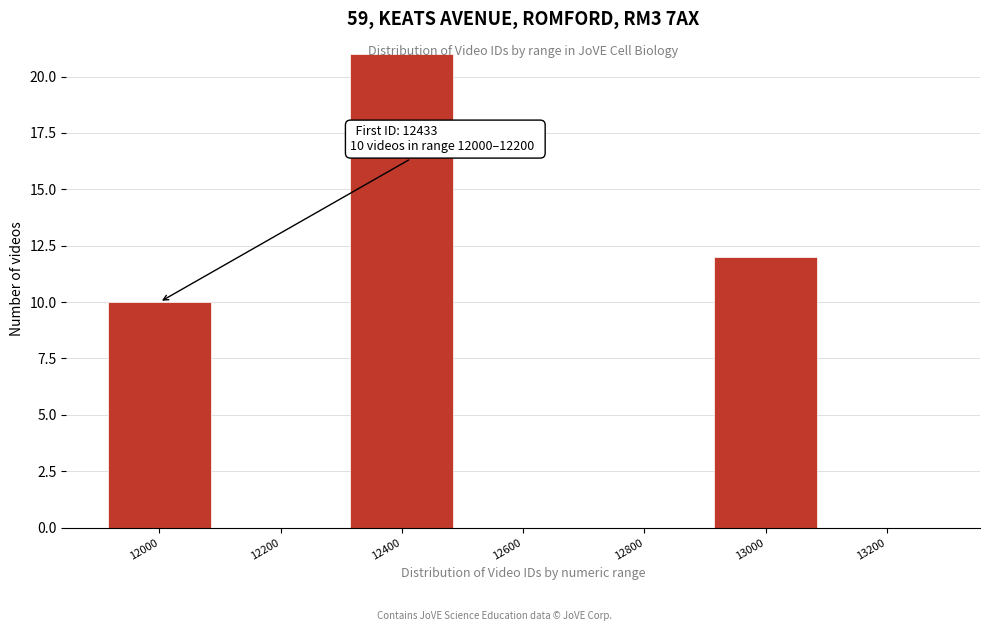

Which category has the highest value across all series?

12400